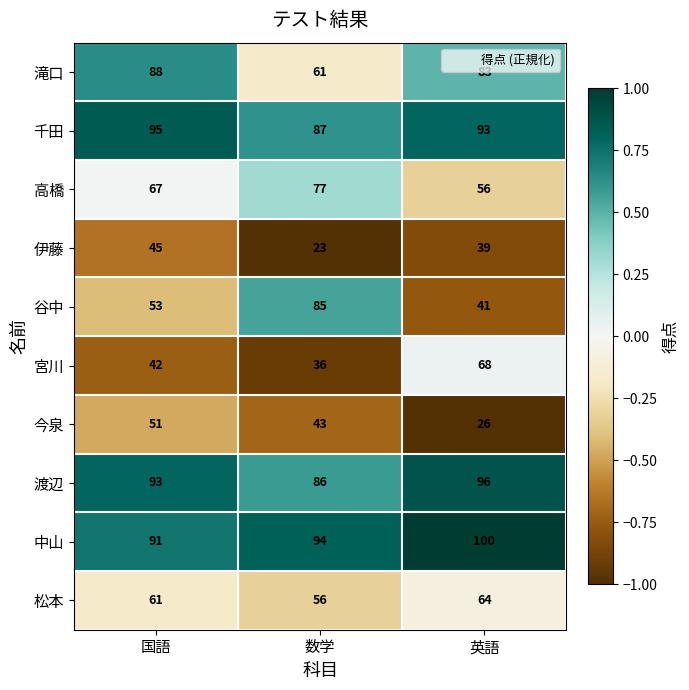

Reading right to left, transcribe all the data shown in this chart.

滝口: 83	61	88
千田: 93	87	95
高橋: 56	77	67
伊藤: 39	23	45
谷中: 41	85	53
宮川: 68	36	42
今泉: 26	43	51
渡辺: 96	86	93
中山: 100	94	91
松本: 64	56	61